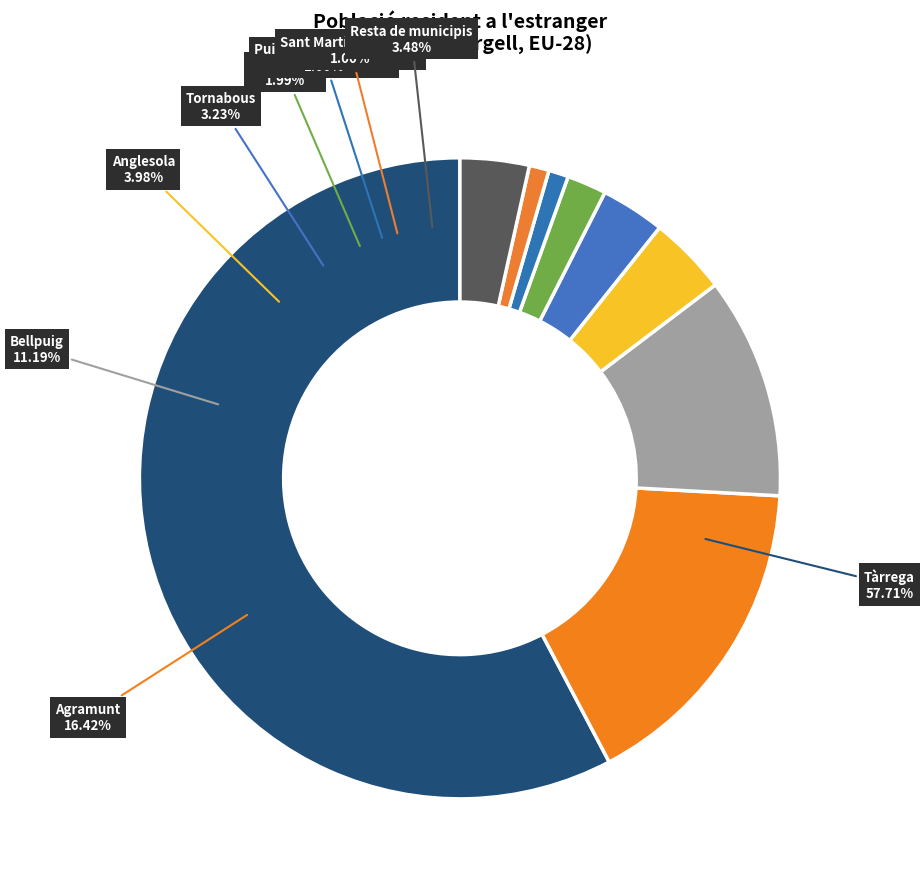

Which category has the biggest portion of the pie?

Tàrrega